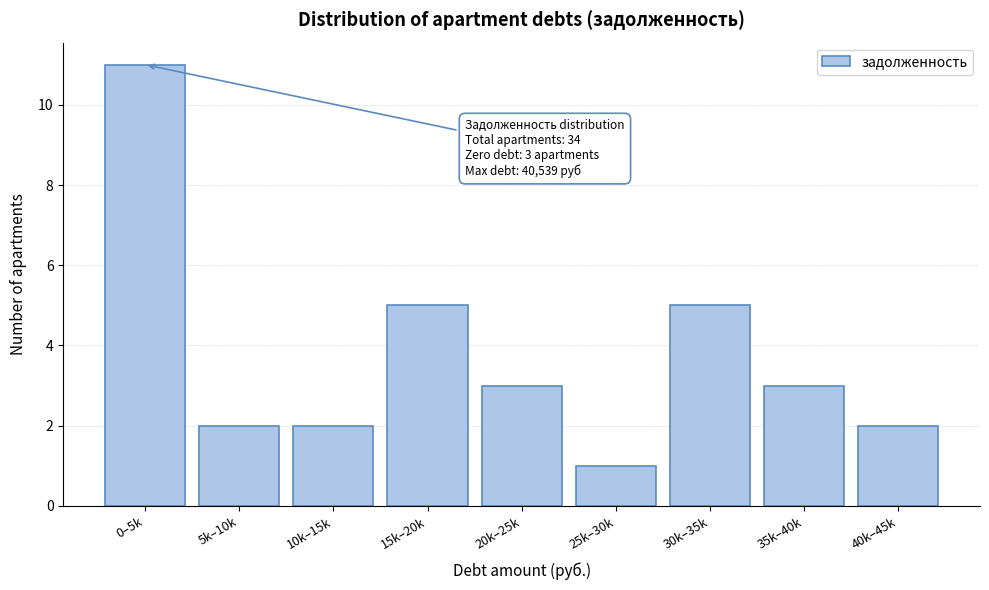

Reading left to right, what are all the values shown in this chart?

0–5k=11	5k–10k=2	10k–15k=2	15k–20k=5	20k–25k=3	25k–30k=1	30k–35k=5	35k–40k=3	40k–45k=2